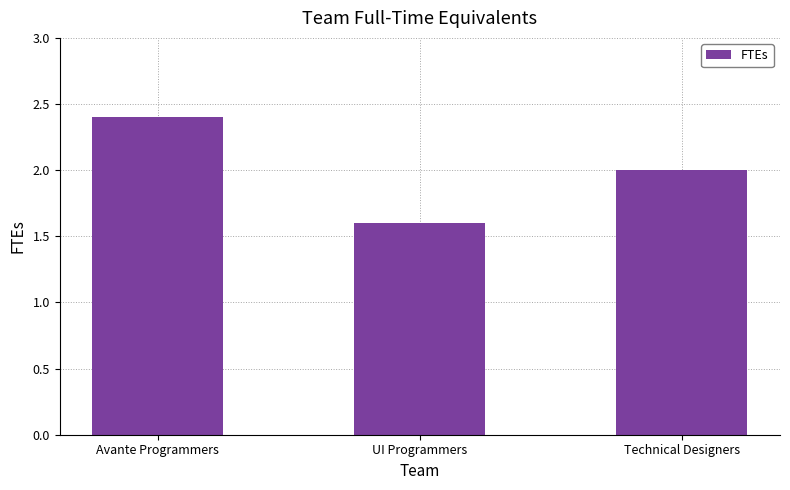

Approximately how many times larger is the value at UI Programmers compared to Technical Designers?

0.8